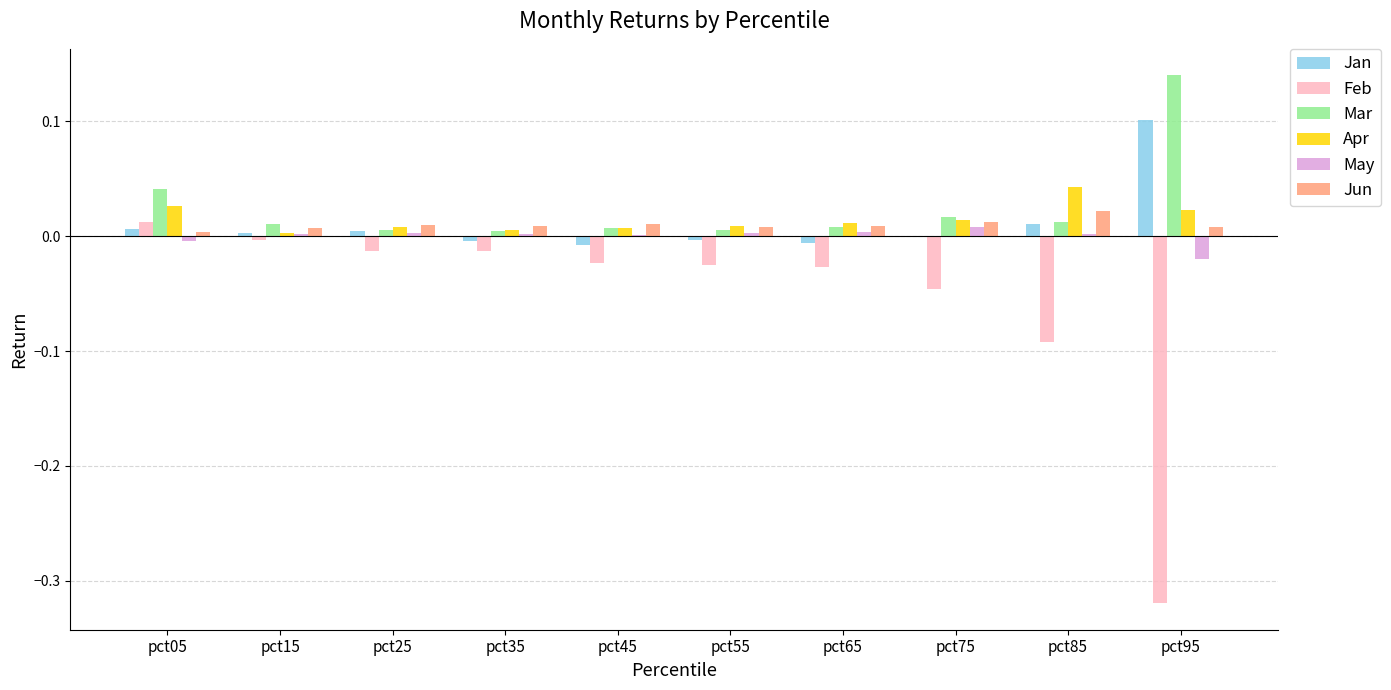

What is the sum of all Apr values?

0.2